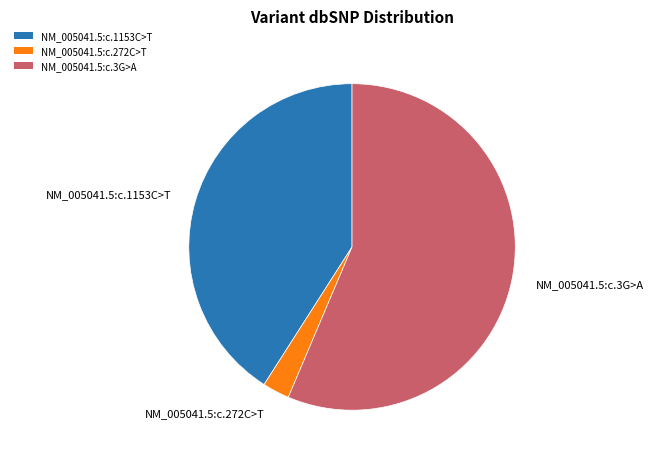

Is it true that NM_005041.5:c.1153C>T is 41% of the pie?

True